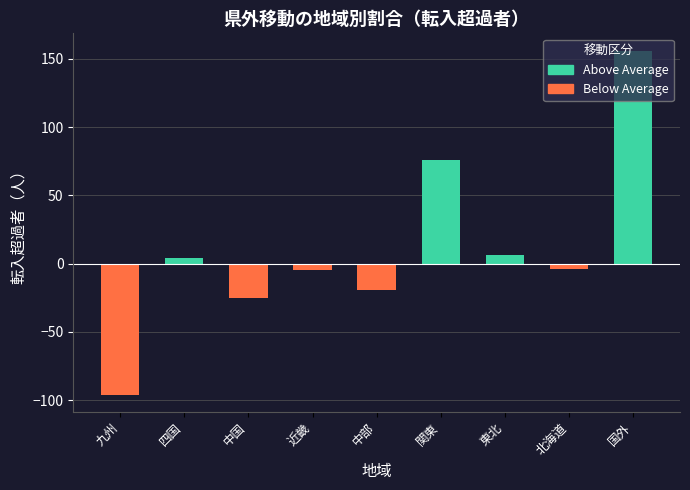

Reading left to right, list all the values displayed in this chart.

-96	4	-25	-5	-19	76	6	-4	156